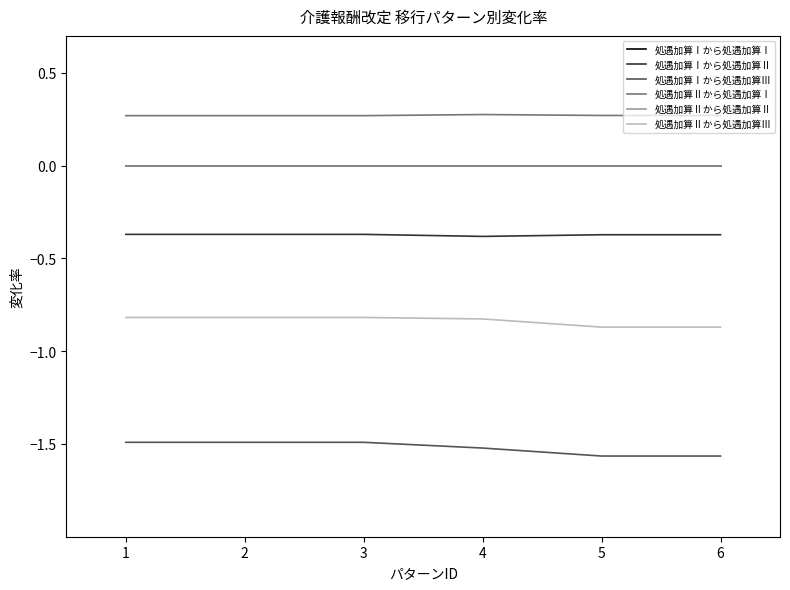

Is this an area chart (filled region under the line)?

No